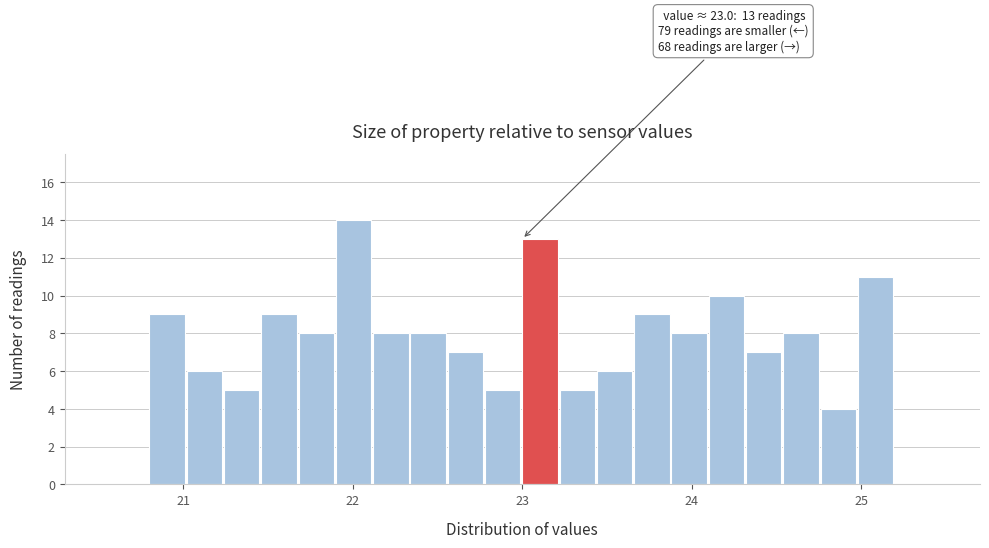

Around what value on the x-axis is the tallest bar? Give the approximate position of its centre, as read against the axis.

22.0